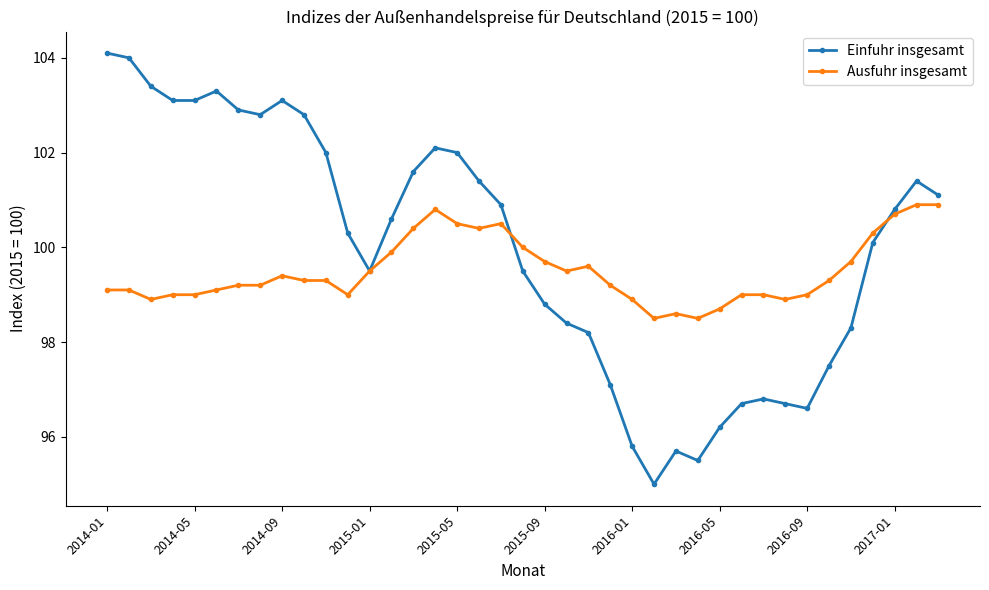

What is the lowest value of the Einfuhr insgesamt series?

95.0